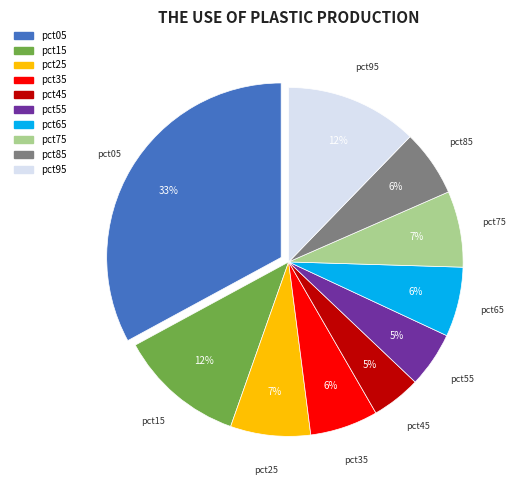

Is the sum of pct05 and pct85 greater than half?

No